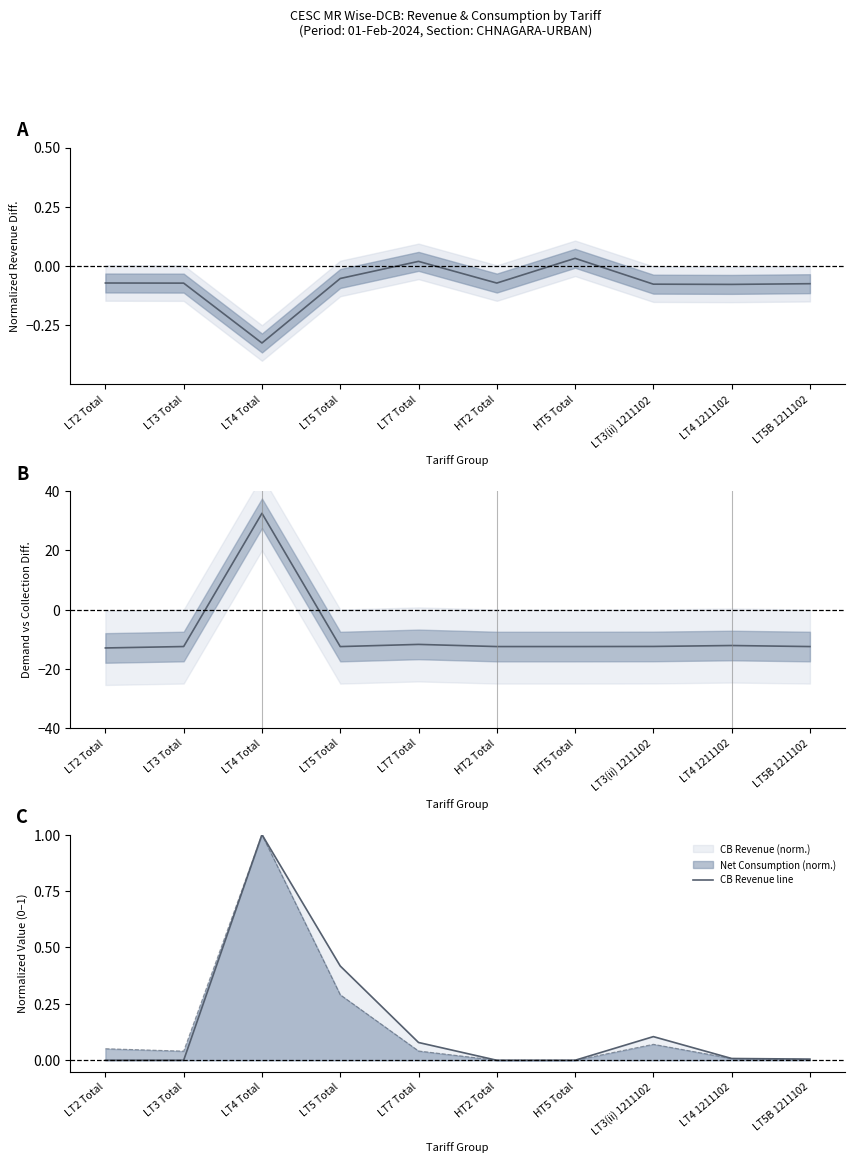

List the labels in order of CB Revenue line value, largest first.

LT4 Total, LT5 Total, LT3(ii) 1211102, LT7 Total, LT4 1211102, LT5B 1211102, LT2 Total, LT3 Total, HT2 Total, HT5 Total